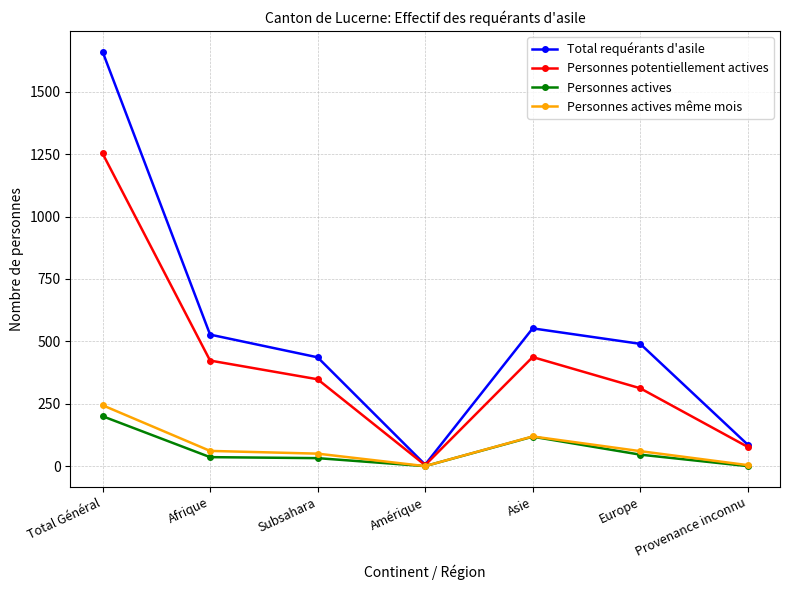

What is the label of the 2nd point from the left?

Afrique